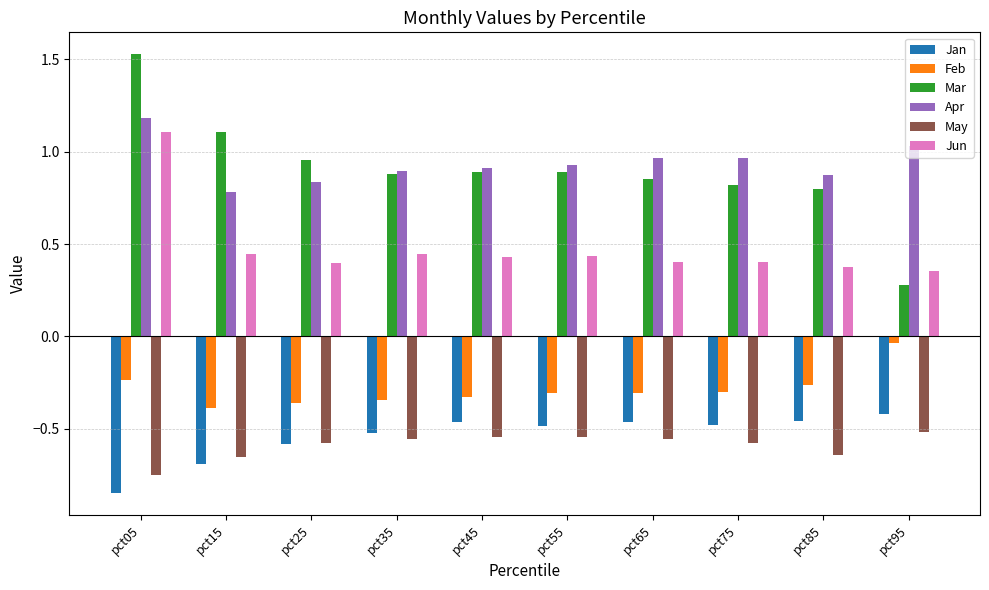

Rank the series by their maximum value, from highest to lowest.

Mar, Apr, Jun, Feb, Jan, May